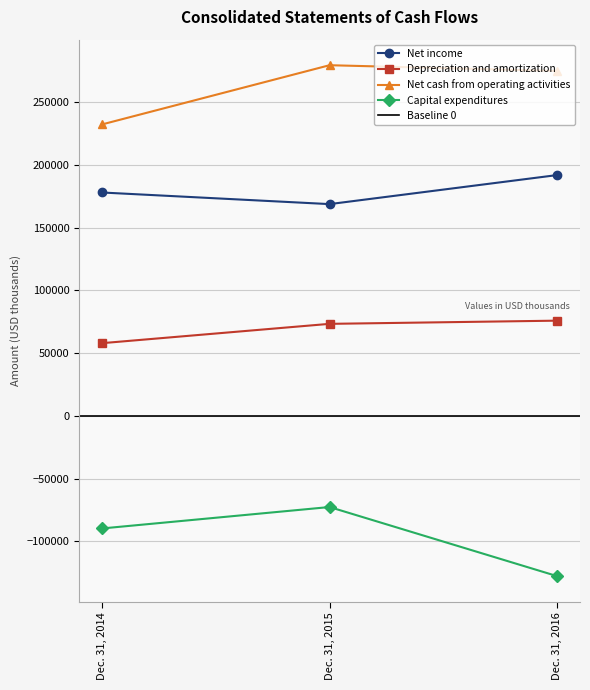

List the series in order of their overall mean, lowest first.

Capital expenditures, Depreciation and amortization, Net income, Net cash from operating activities